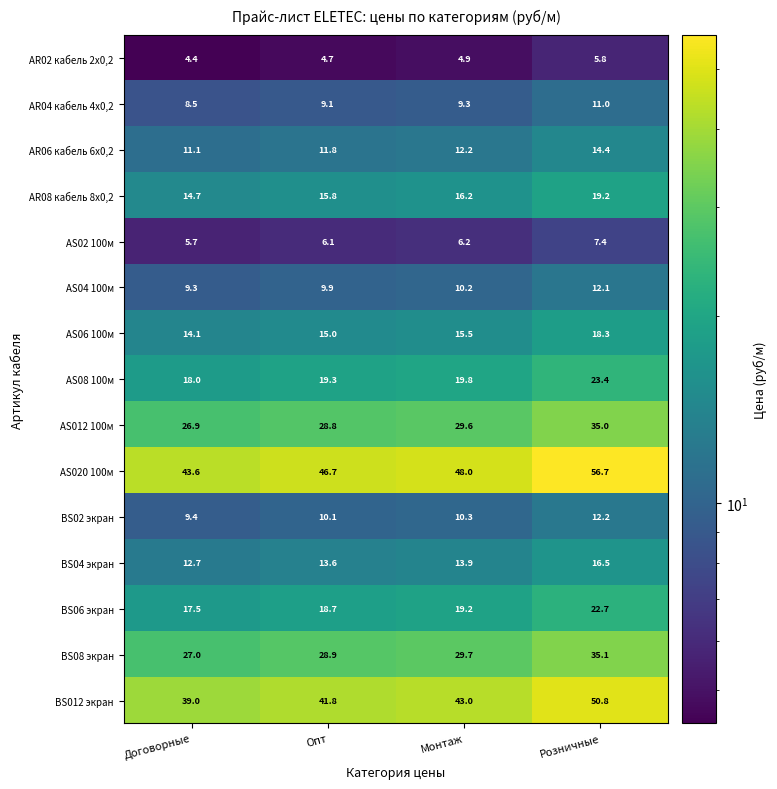

How many series are shown in this chart?

15